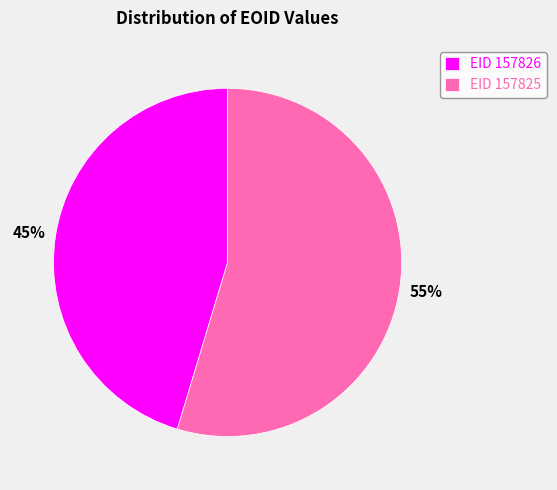

Which category has the biggest portion of the pie?

EID 157825